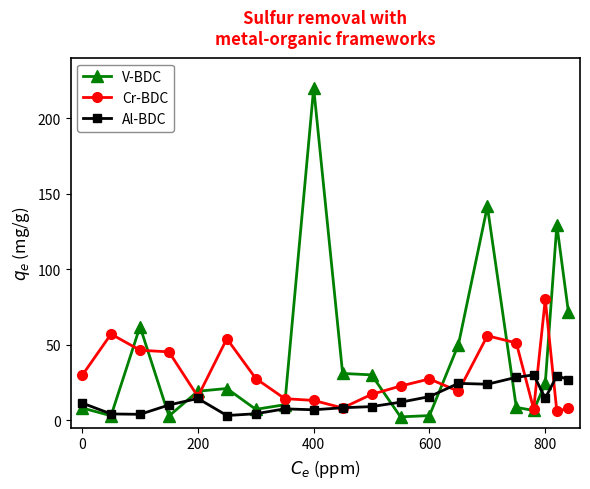

Which series has the largest total across all categories?

V-BDC